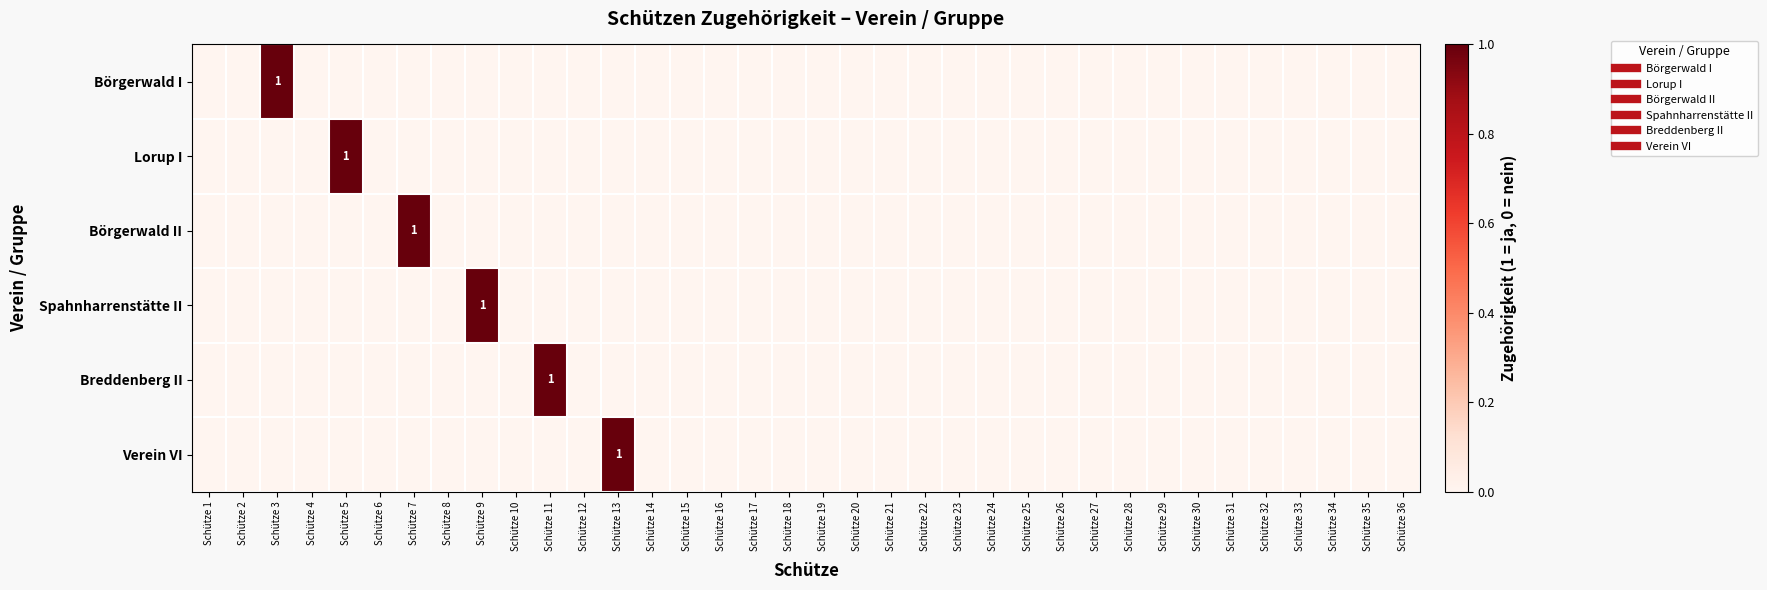

How many values in the Lorup I series exceed 0?

1